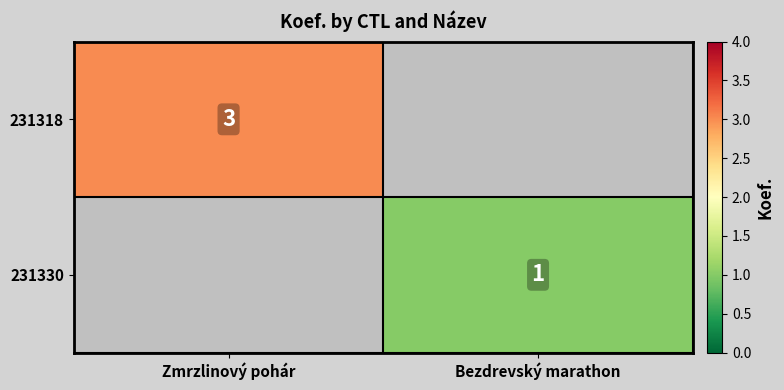

The 231330 series shows 1 at Bezdrevský marathon. True or false?

True